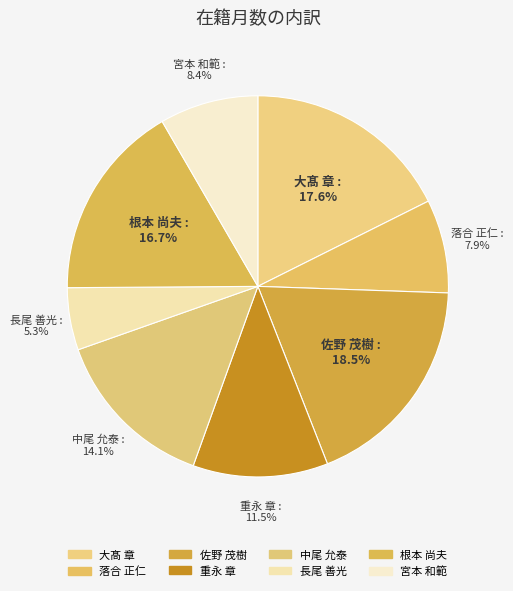

True or false: 佐野 茂樹 accounts for 19% of the total.

True